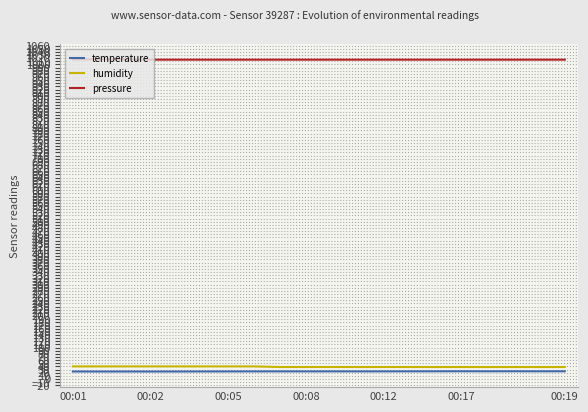

True or false: temperature and humidity cross at least once.

False